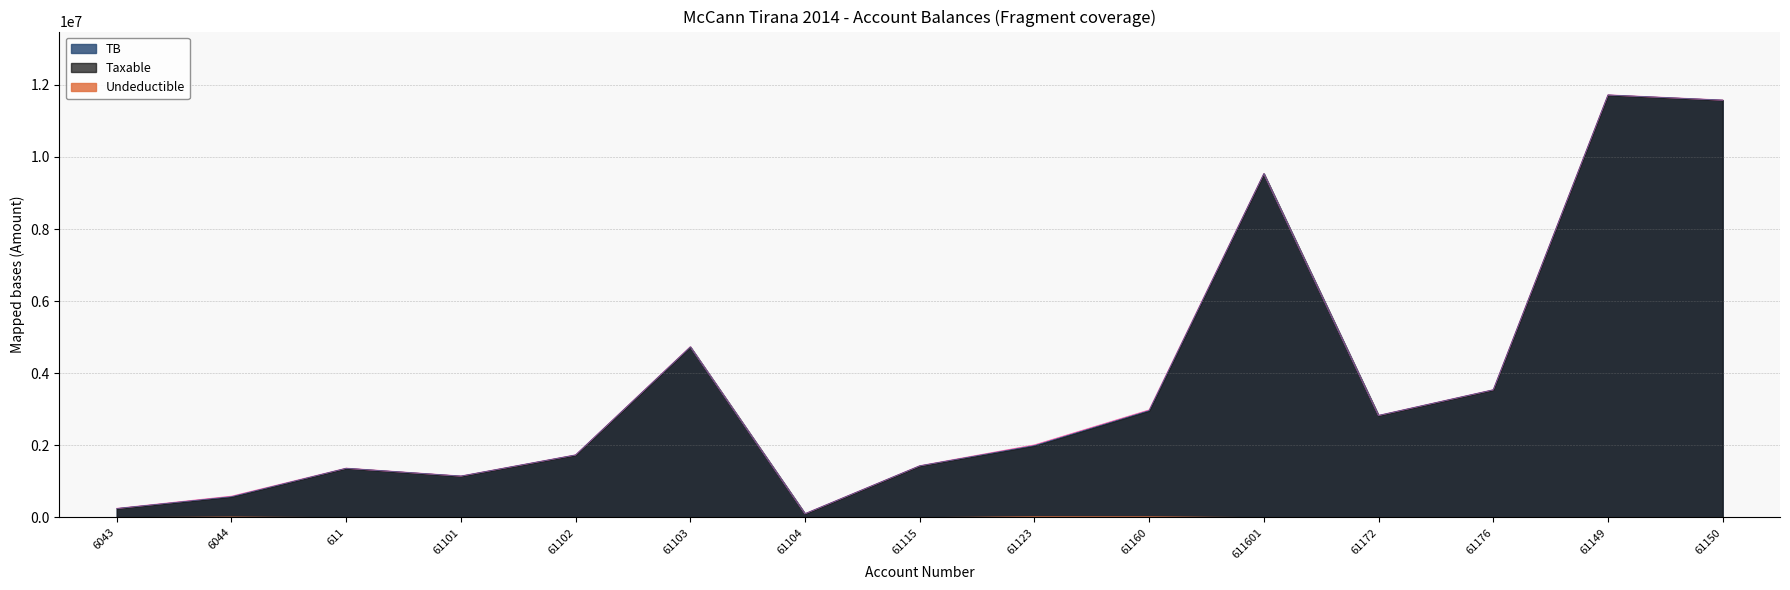

What is the label of the 4th point from the right?

61172